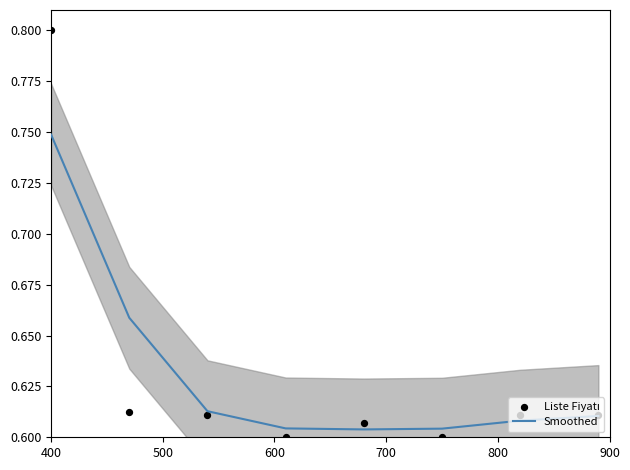

Which series reaches the maximum Y coordinate?

Liste Fiyatı